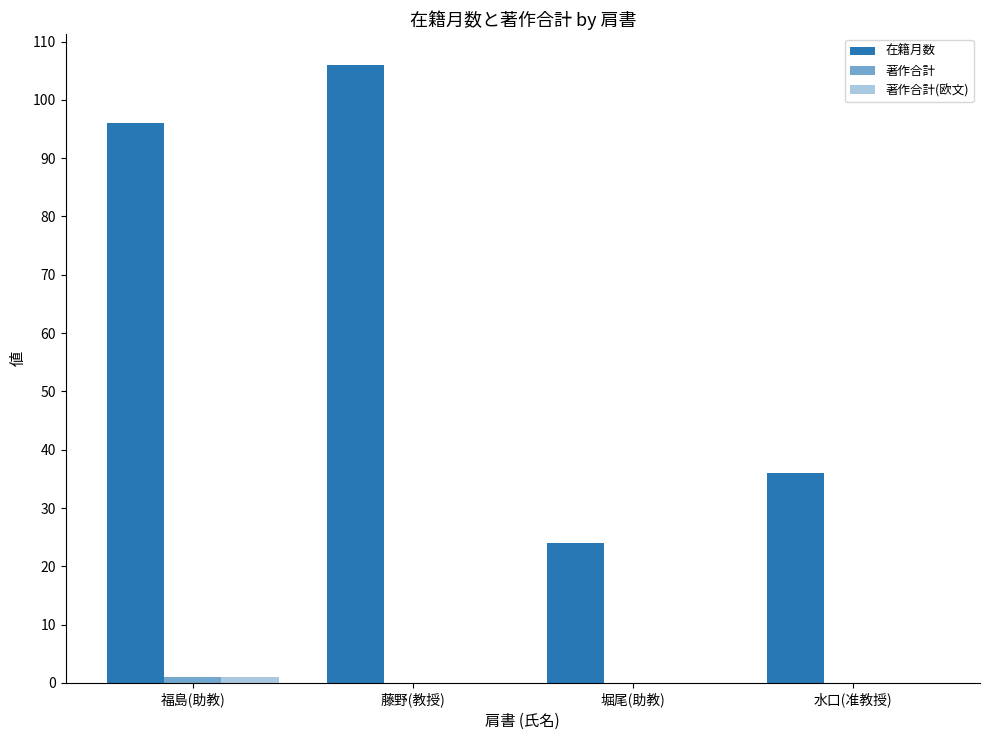

Is it true that 著作合計(欧文) equals 0 at 堀尾(助教)?

True